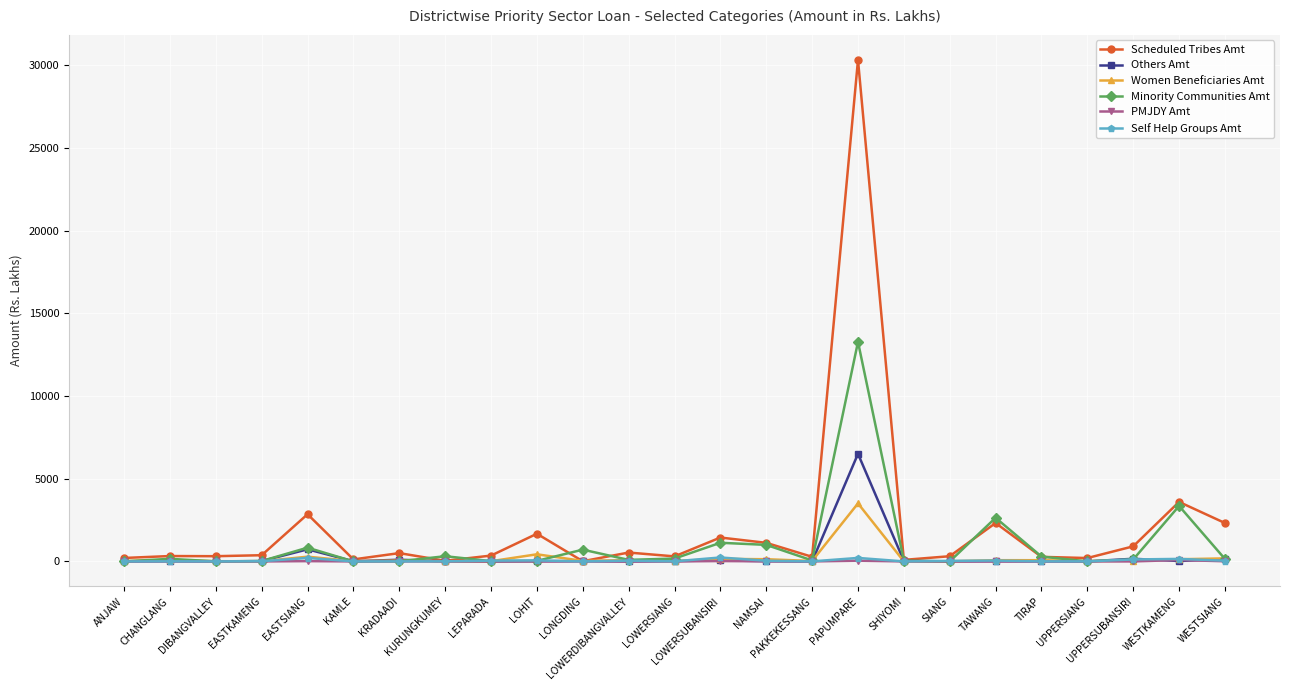

At which label does Women Beneficiaries Amt first exceed 39?

CHANGLANG